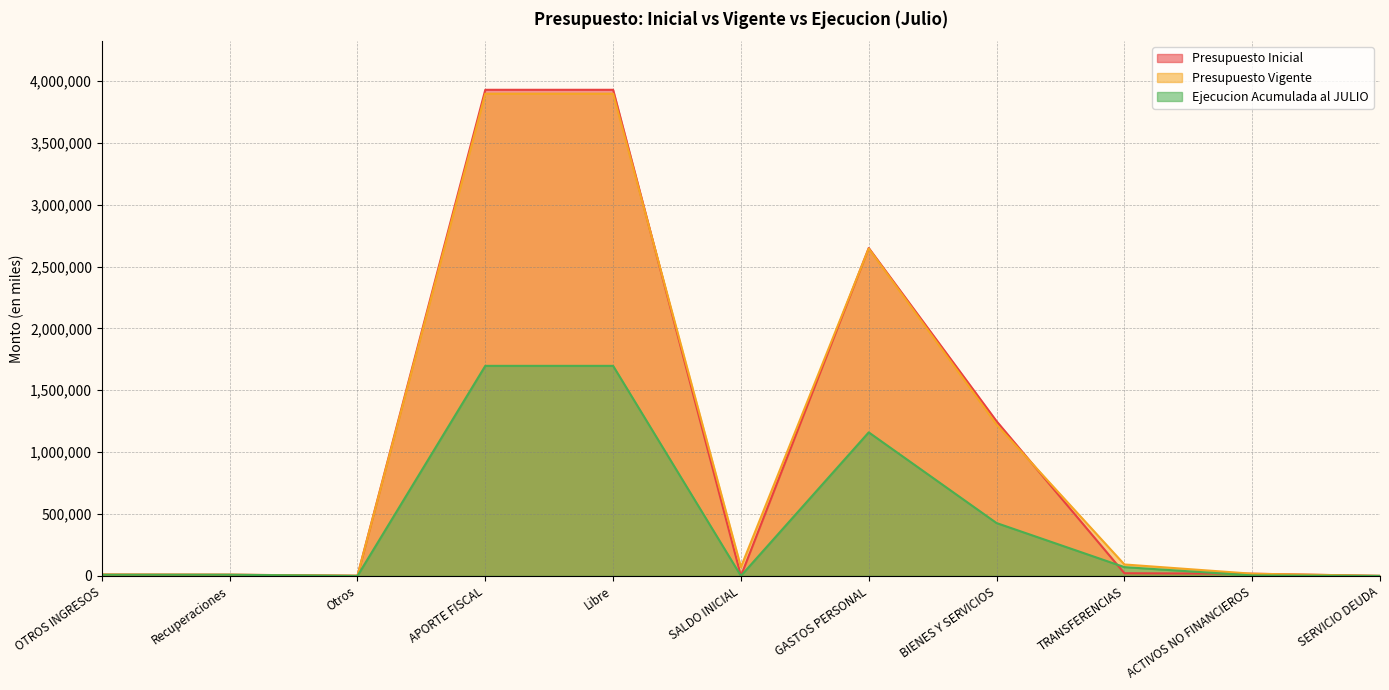

What is the minimum value for Presupuesto Inicial?

10